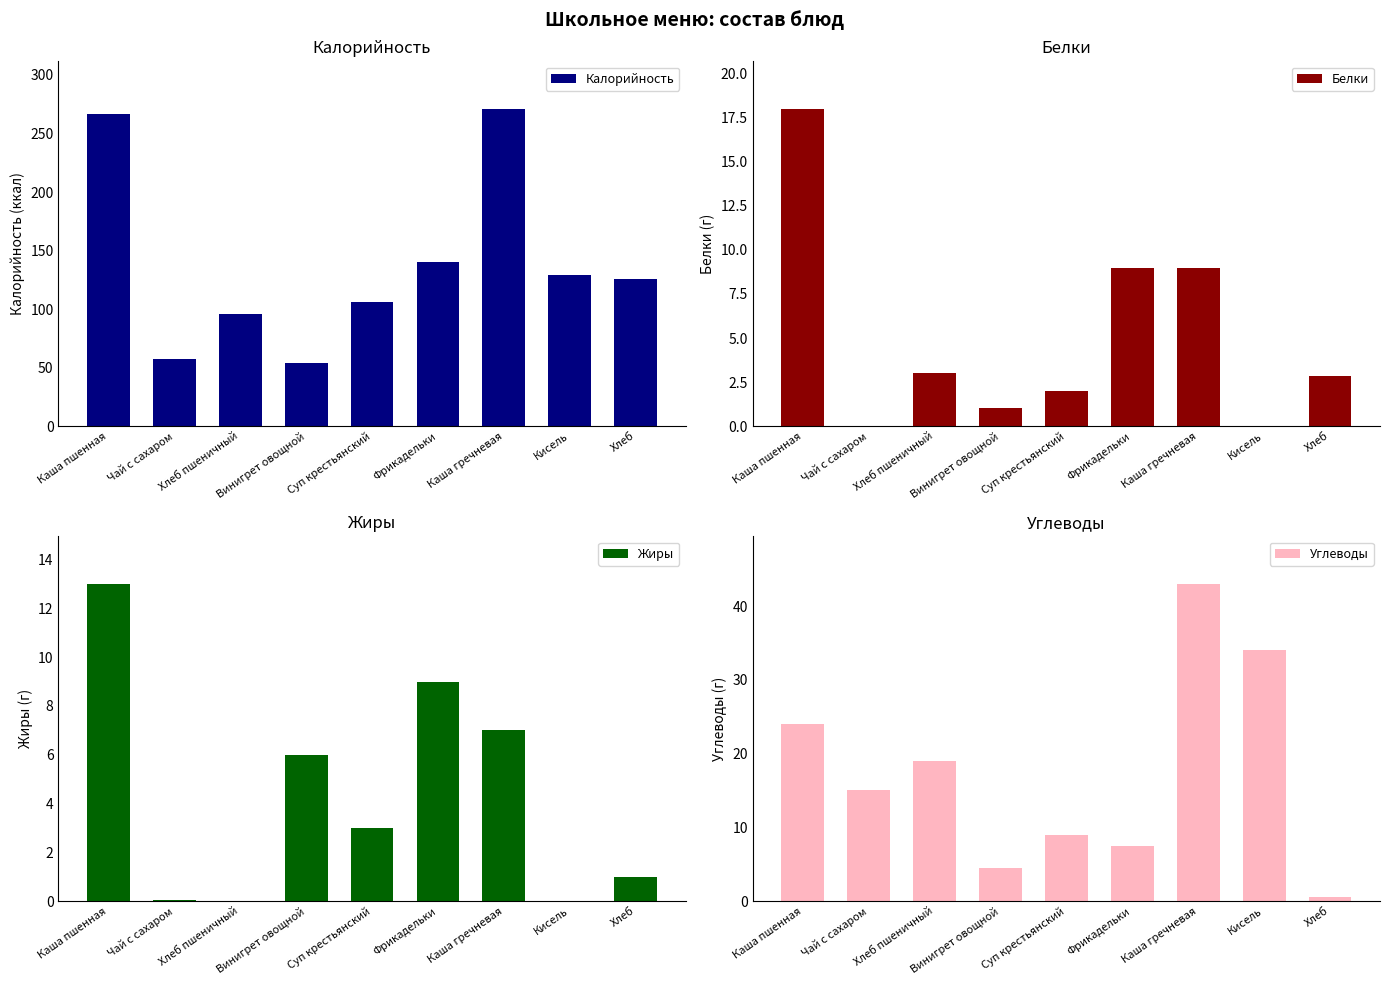

What is the approximate value of Белки at Каша пшенная?

18.0